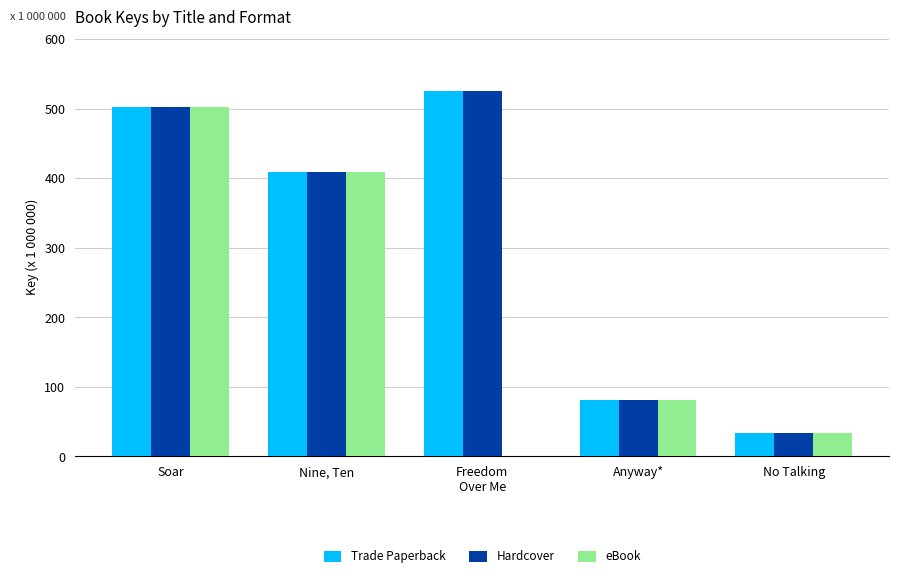

What is the sum of the eBook values at Nine, Ten and Soar?

910.9